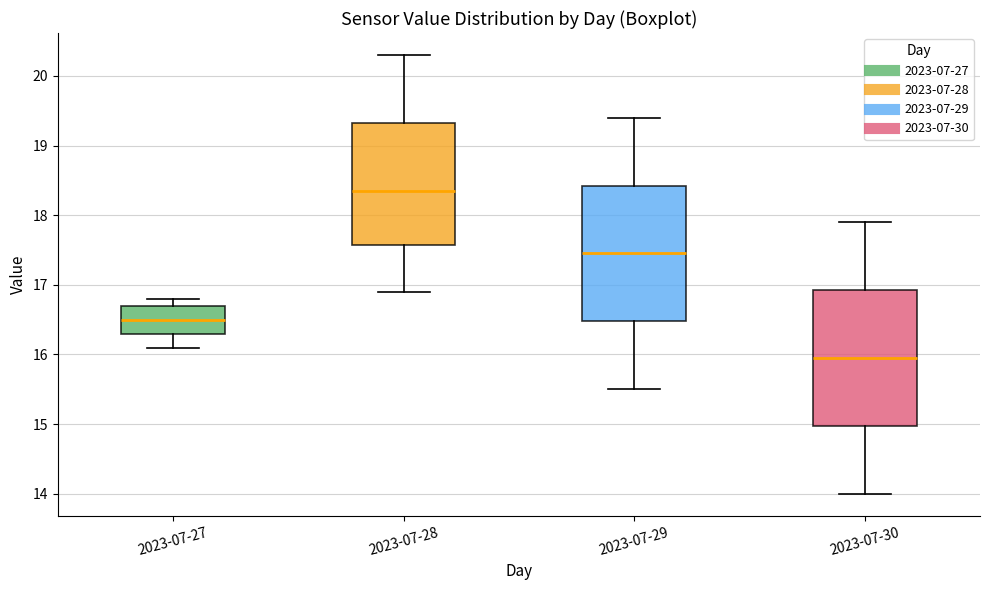

Where is the lower edge of the box for 2023-07-30 on the y-axis? The values are not printed on the chart, so give them approximately, as read against the axis.

15.0